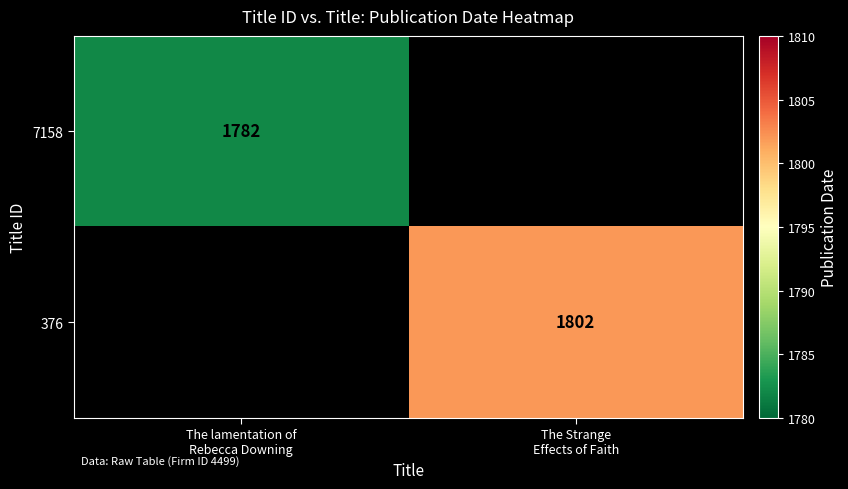

List the labels in order of 376 value, smallest first.

The lamentation of Rebecca Downing, The Strange Effects of Faith